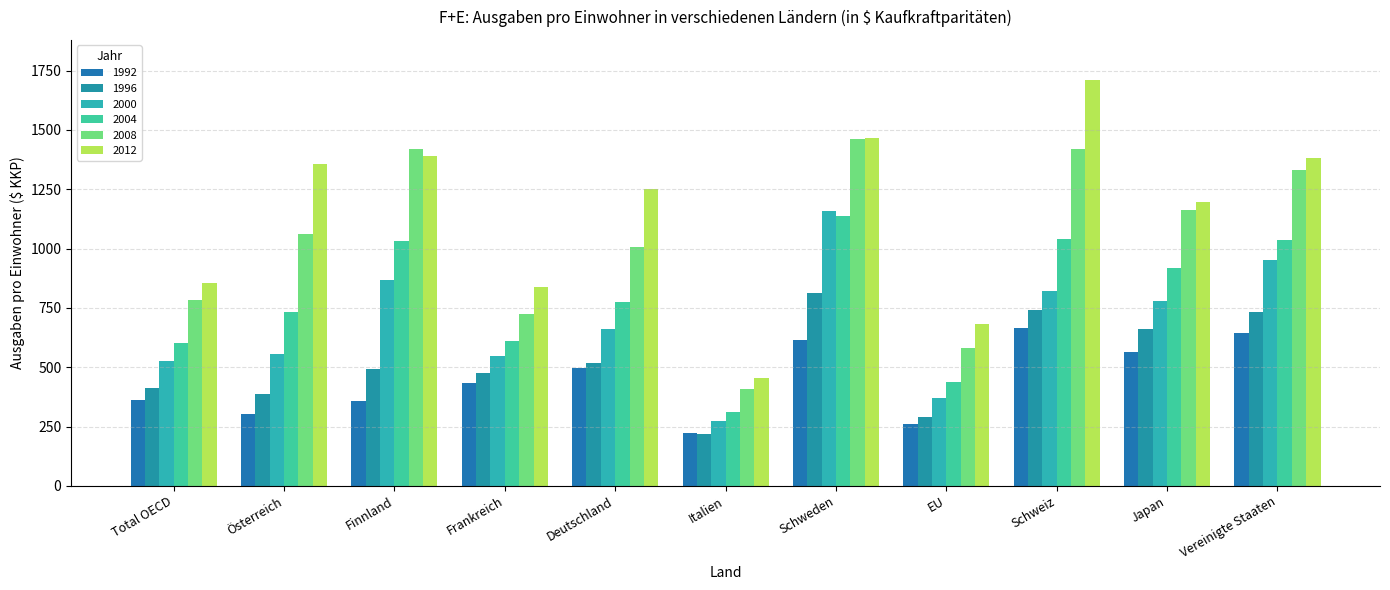

List the series in order of their peak value, highest first.

2012, 2008, 2000, 2004, 1996, 1992